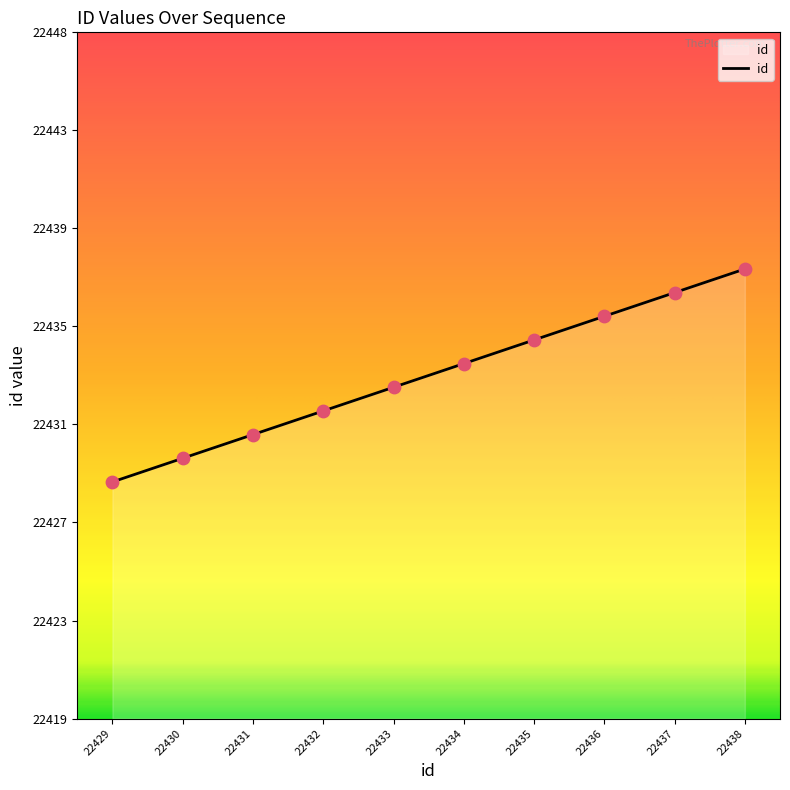

What is the ratio of the value at 22433 to the value at 22438?

1.0